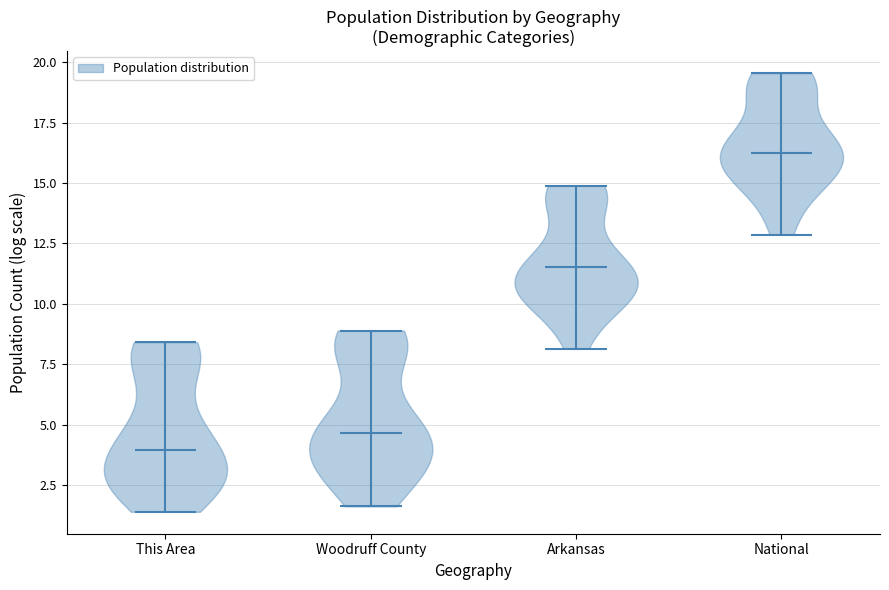

Reading left to right, read every violin against the y-axis: where its median line is, and the lowest and highest points it reaches. The values are not printed on the chart, so give them approximately, as read against the axis.

This Area: median line 4.0, lowest point 1.5, highest point 8.5
Woodruff County: median line 4.5, lowest point 1.5, highest point 9.0
Arkansas: median line 11.5, lowest point 8.0, highest point 15.0
National: median line 16.5, lowest point 13.0, highest point 19.5